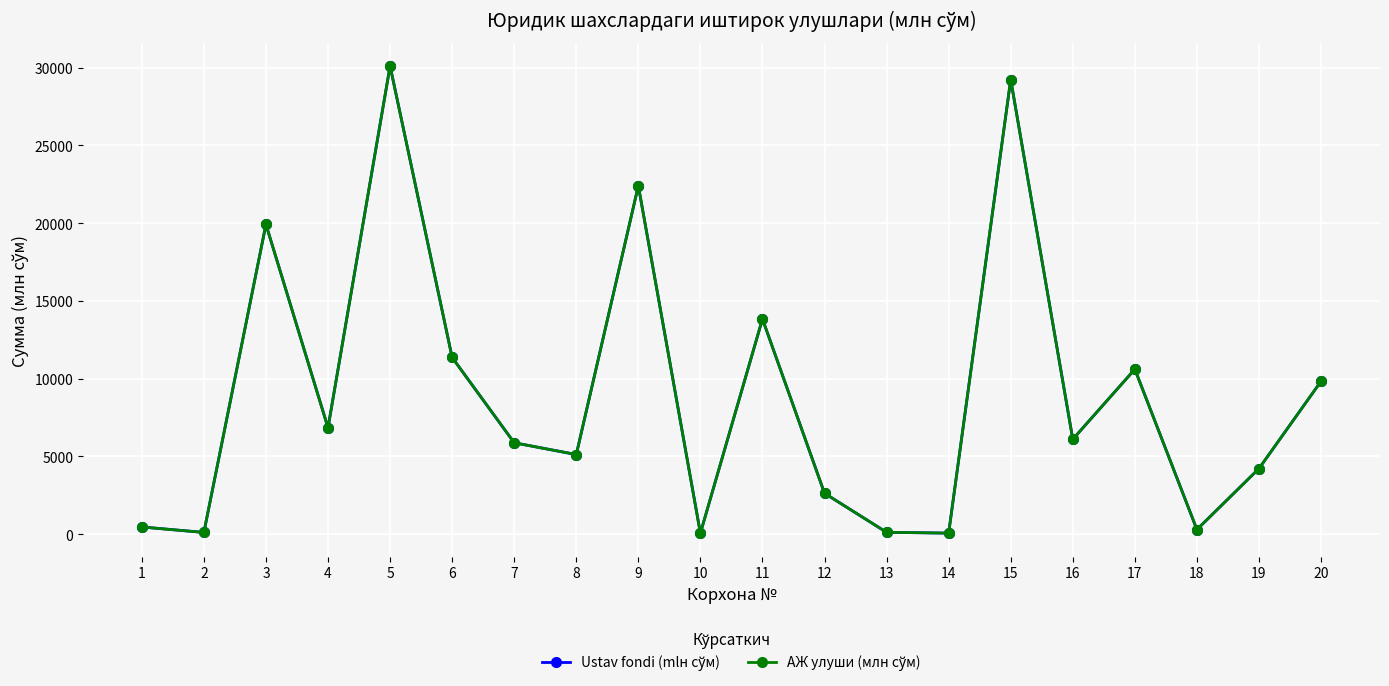

Is this an area chart (filled region under the line)?

No